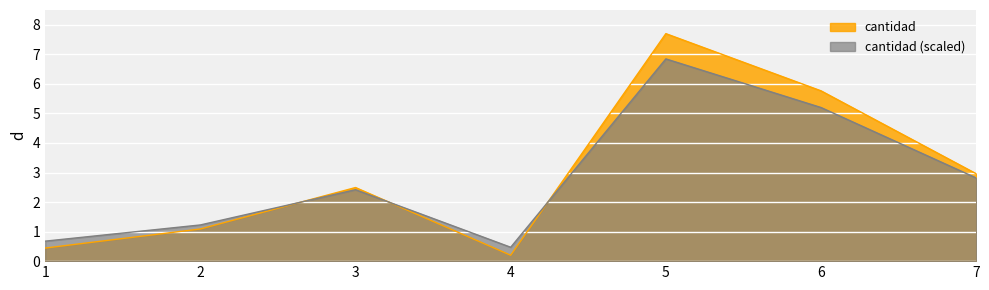

How many series are shown in this chart?

2